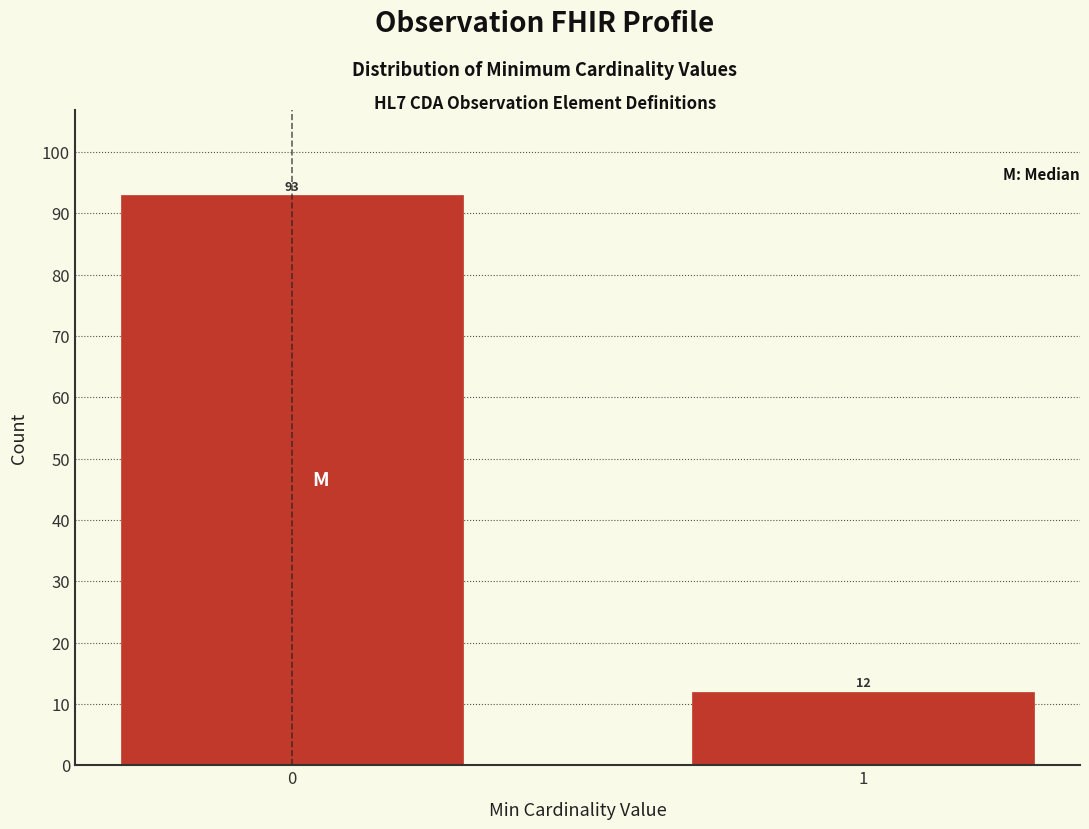

Reading left to right, what are all the values shown in this chart?

0=93	1=12